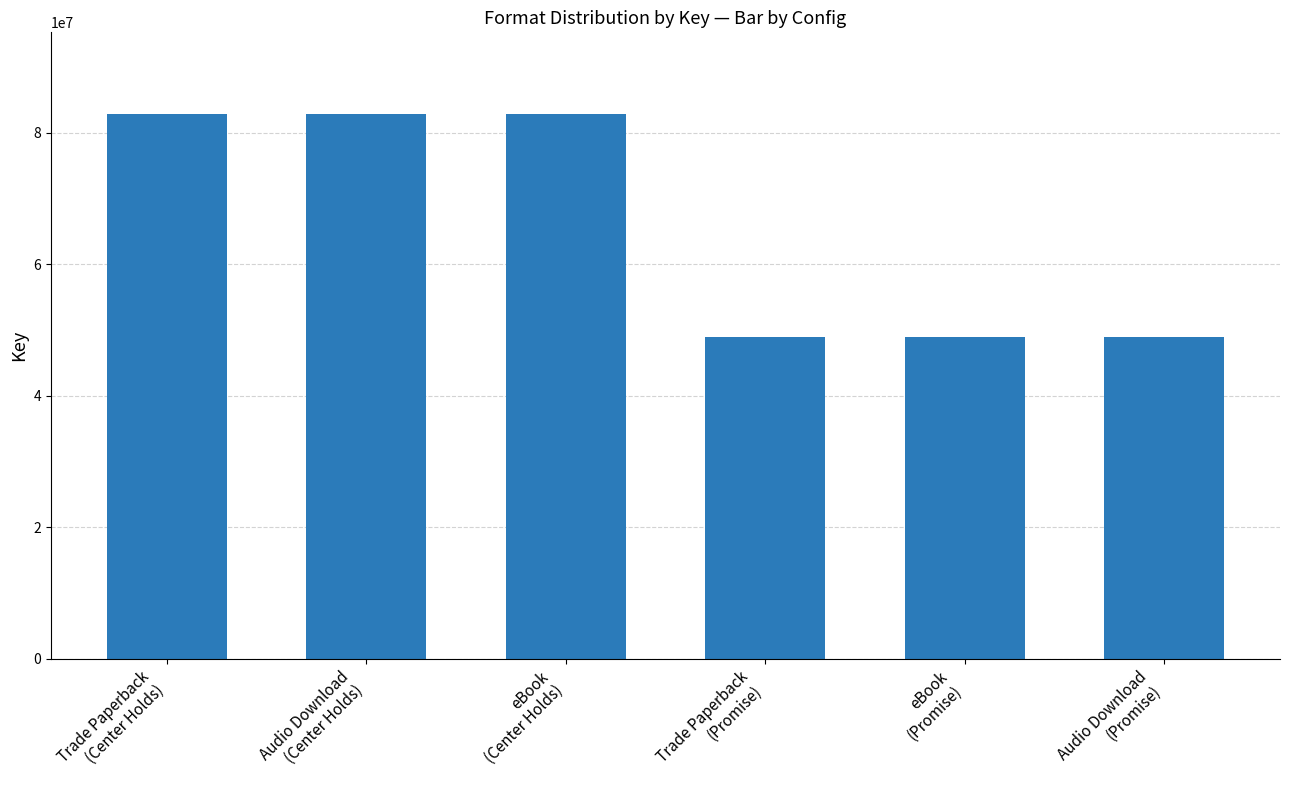

How many bars are there in total?

6